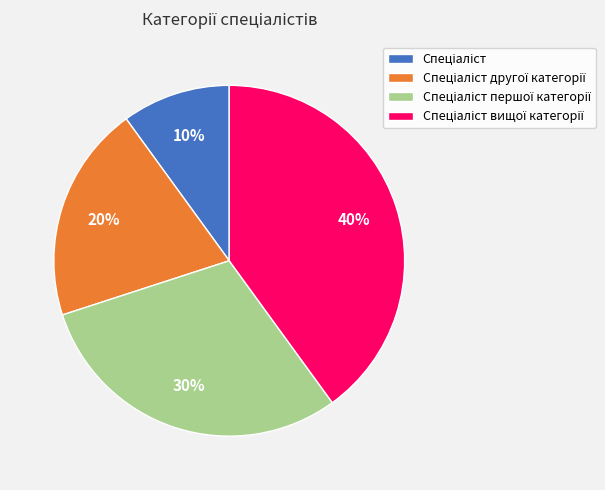

Is there any slice that represents more than half of the pie?

No